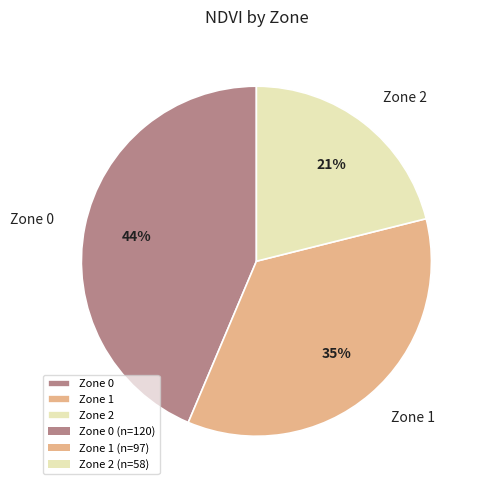

What is the largest slice in the pie chart?

Zone 0